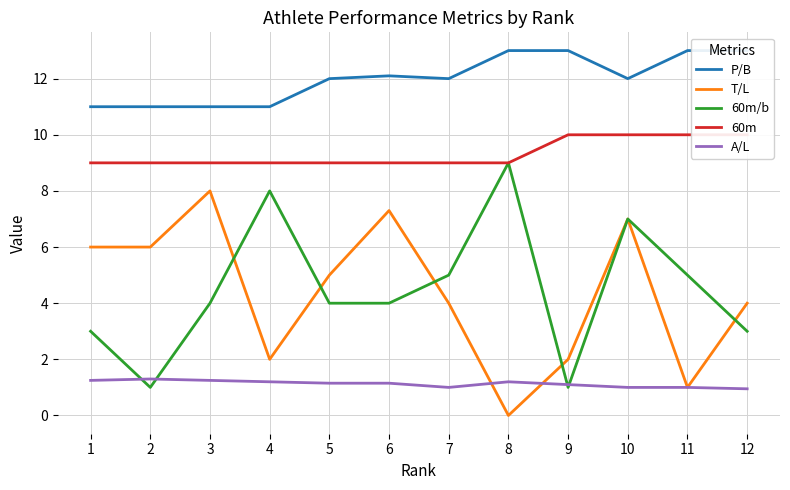

Count the number of data series in this chart.

5